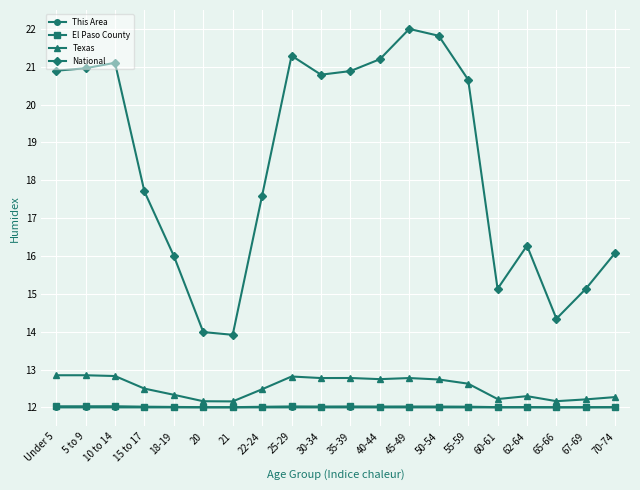

What is the label of the 8th point from the left?

22-24